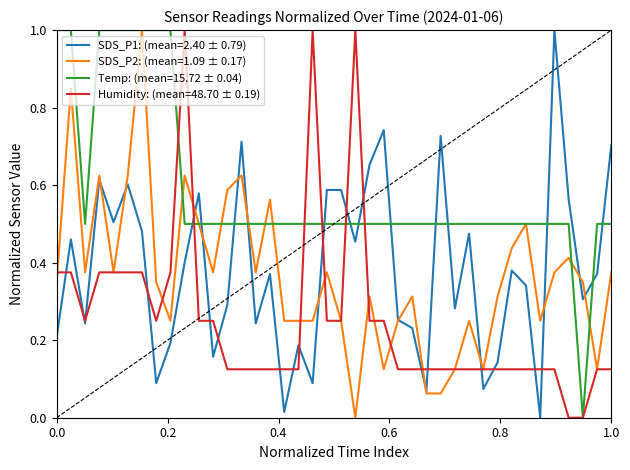

Which series has the largest total across all categories?

Temp: (mean=15.72 ± 0.04)